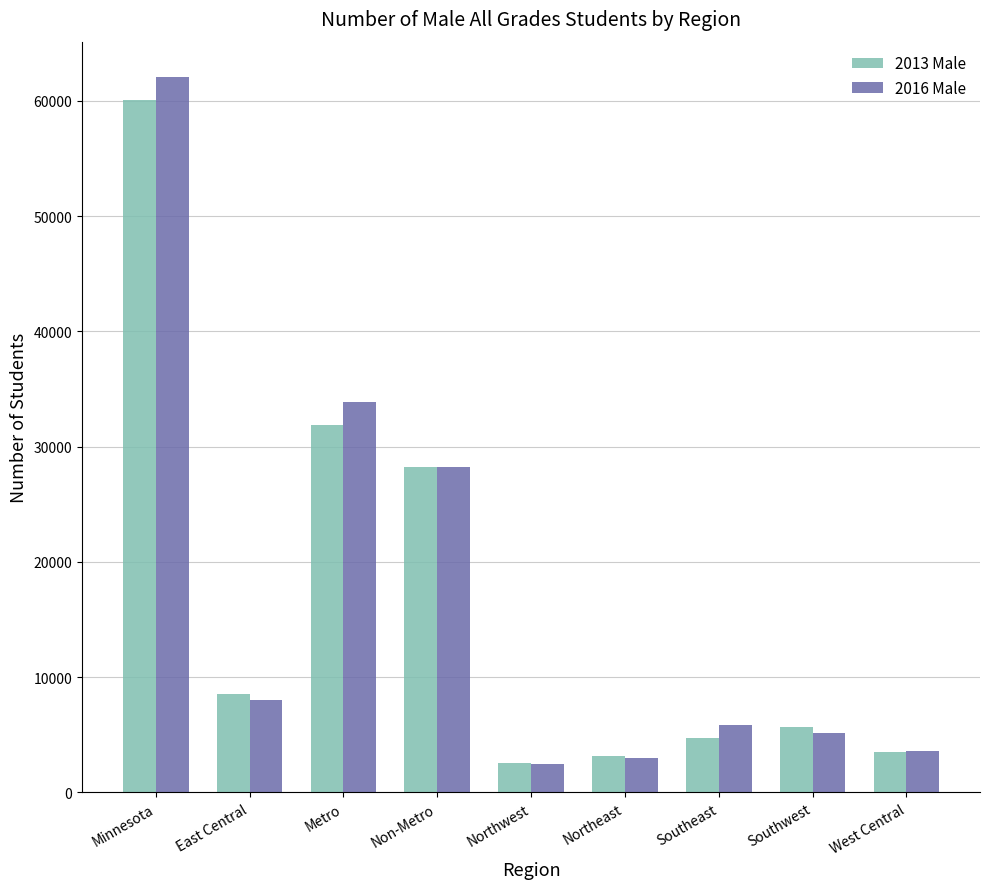

What is the total value across all series at Northwest?

5085